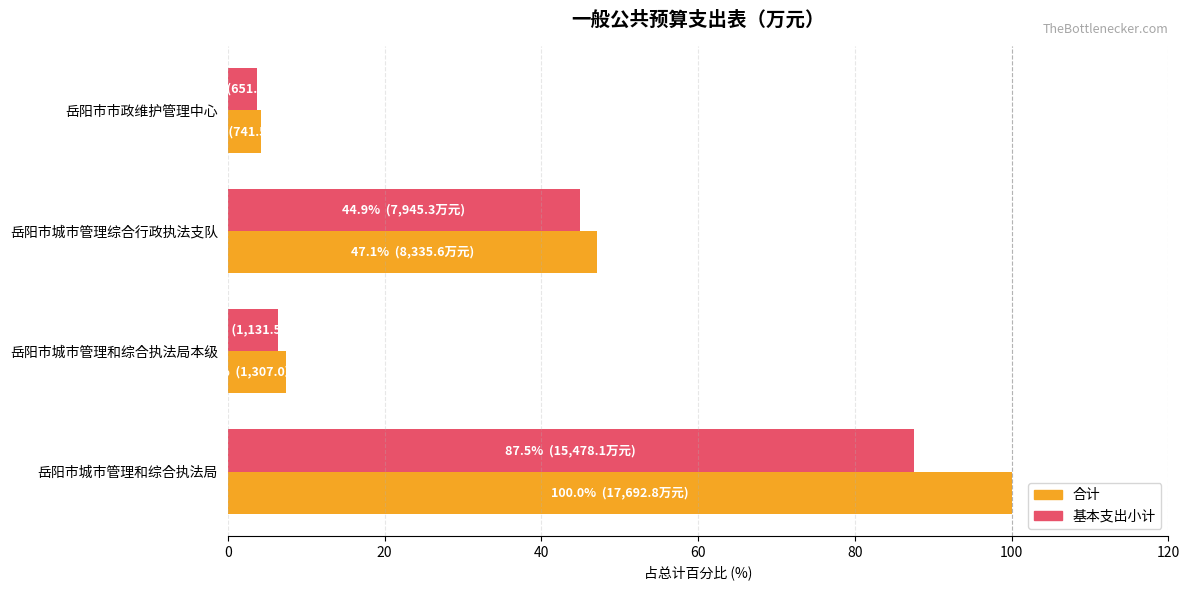

Which series has the largest range (max minus min)?

合计